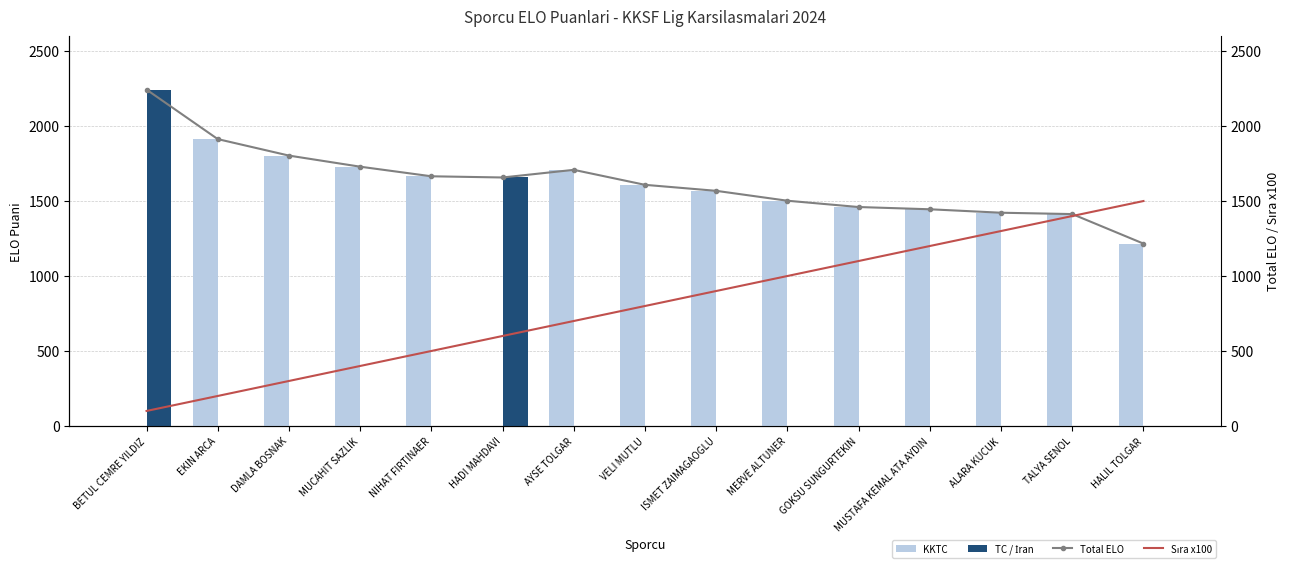

What is the label of the 14th bar from the right?

EKIN ARCA